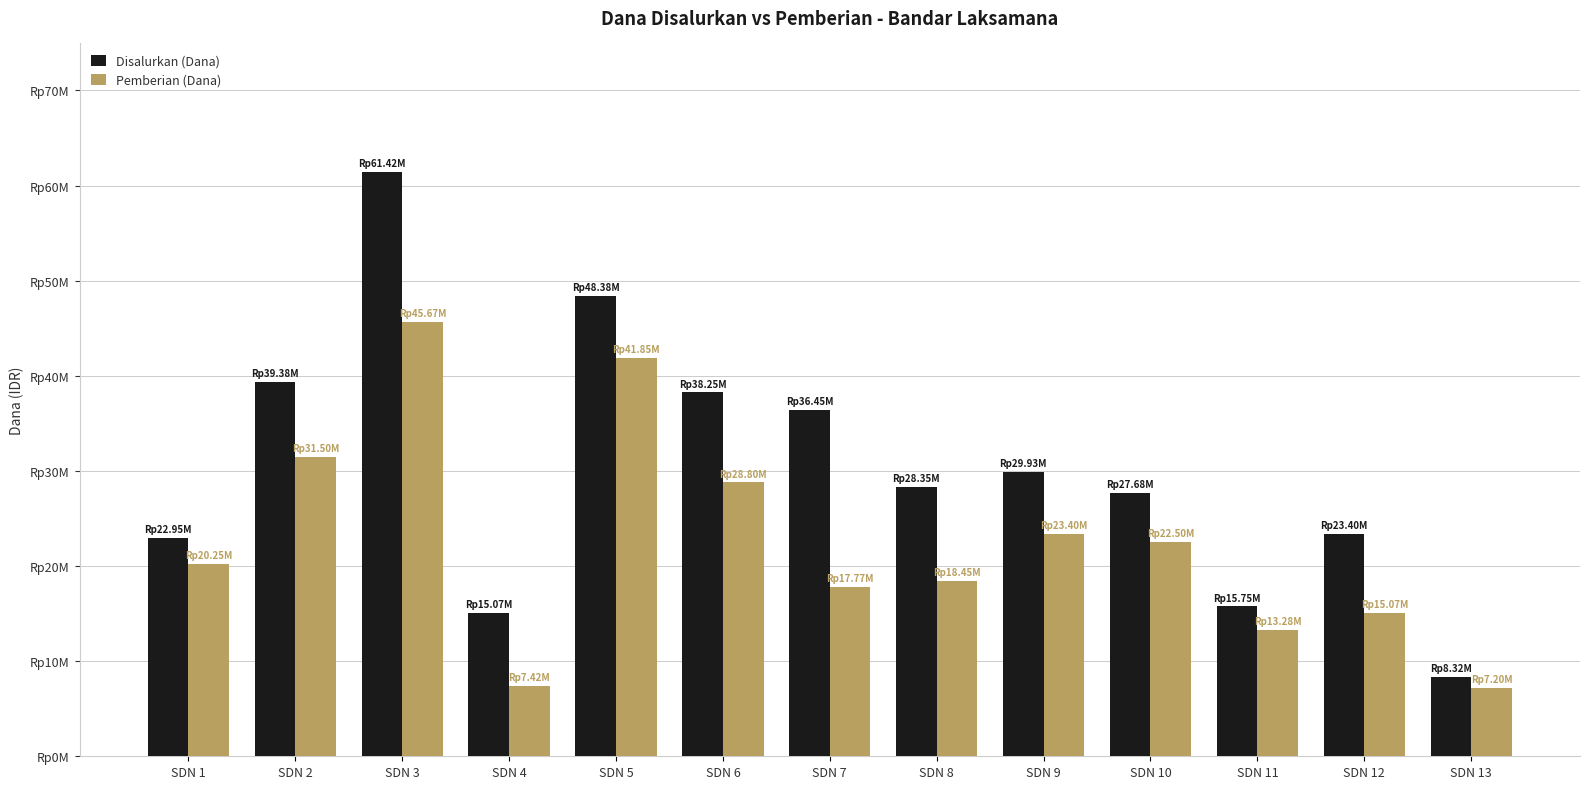

Does the chart contain any negative values?

No